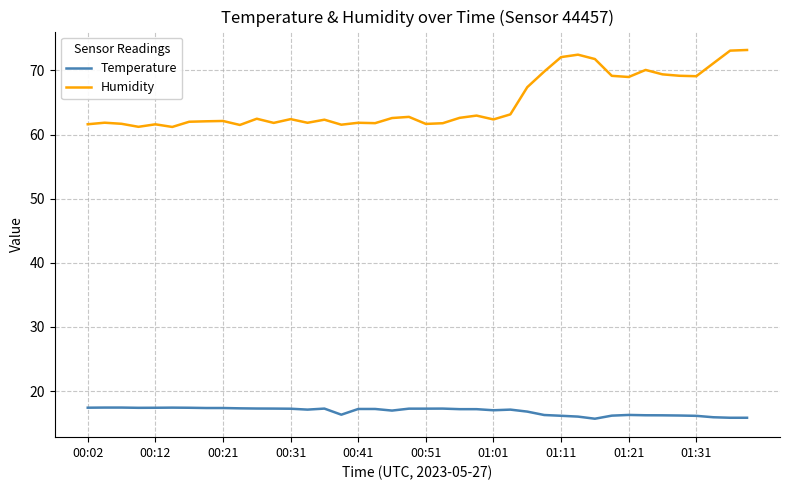

What is the average value of the Humidity series?

65.0